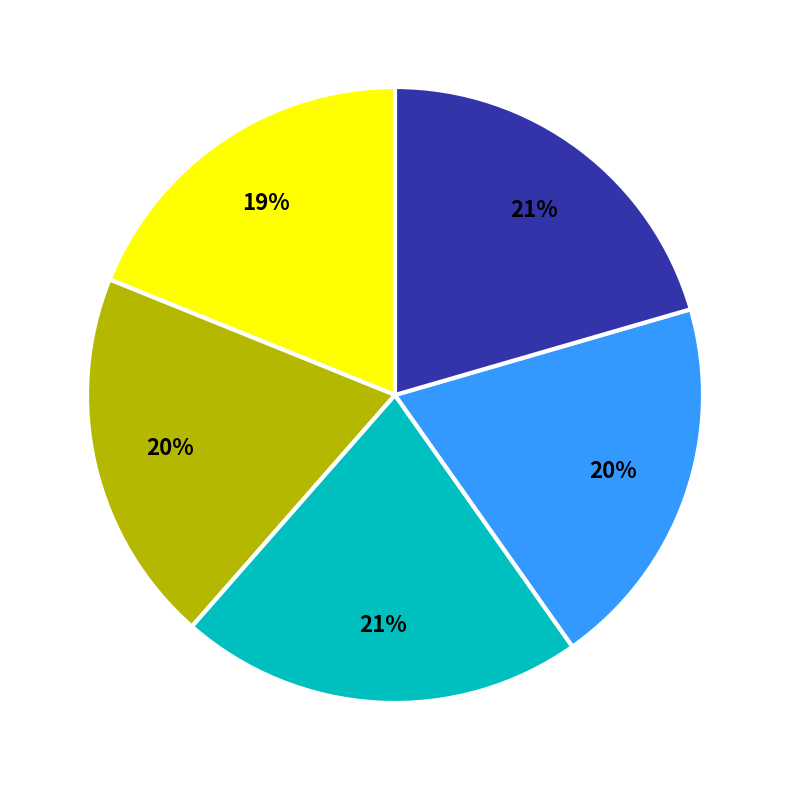

To the nearest percent, what is the difference between the largest and smallest slice percentages?

2%